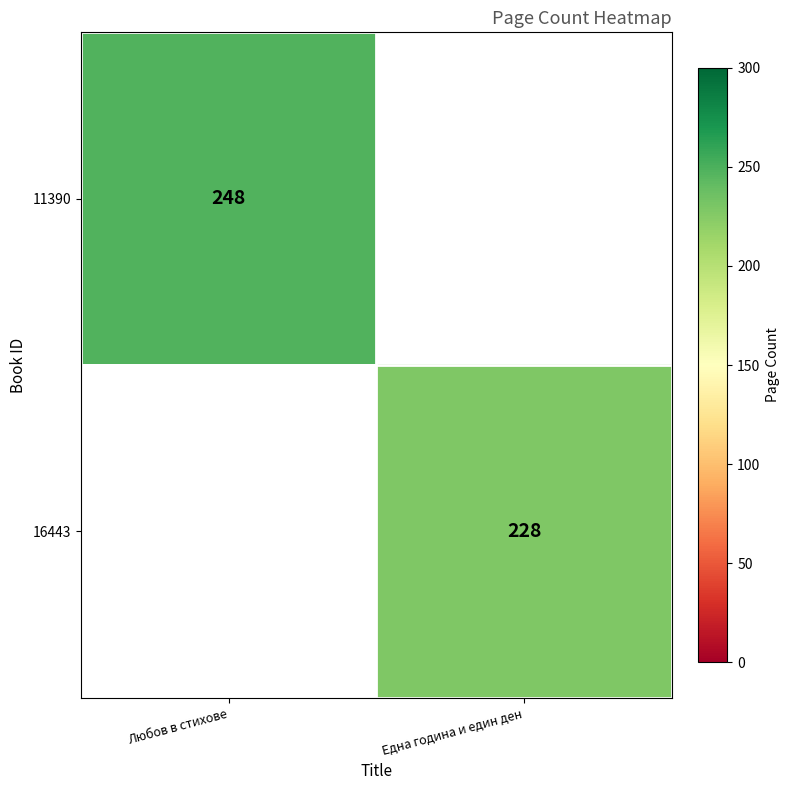

True or false: 16443 has a value of 383 at Една година и един ден.

False